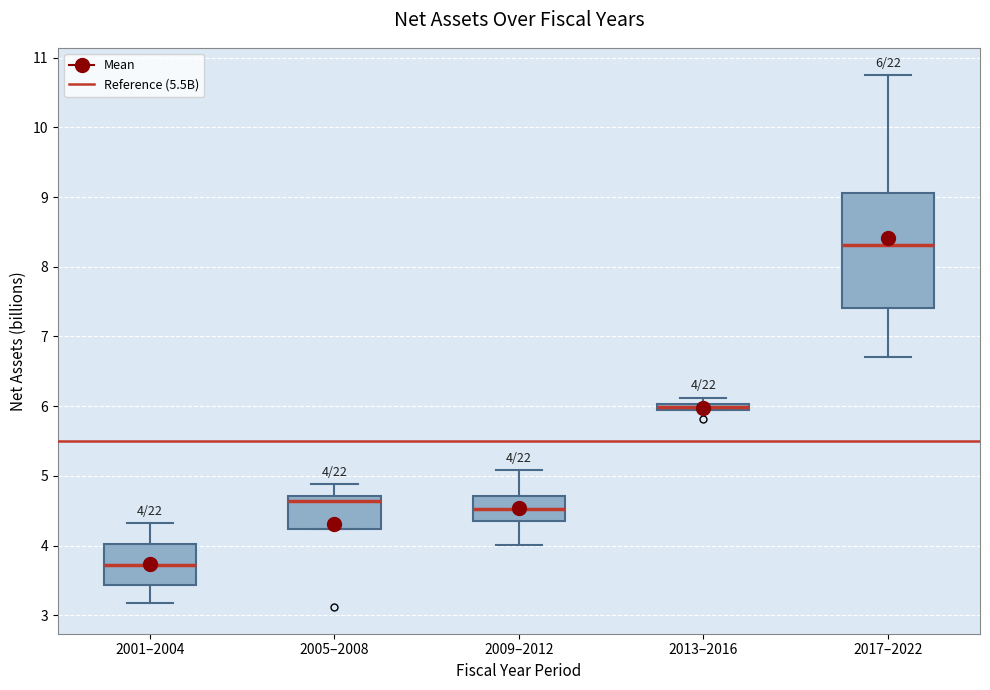

Which box's median line is the highest?

2017–2022